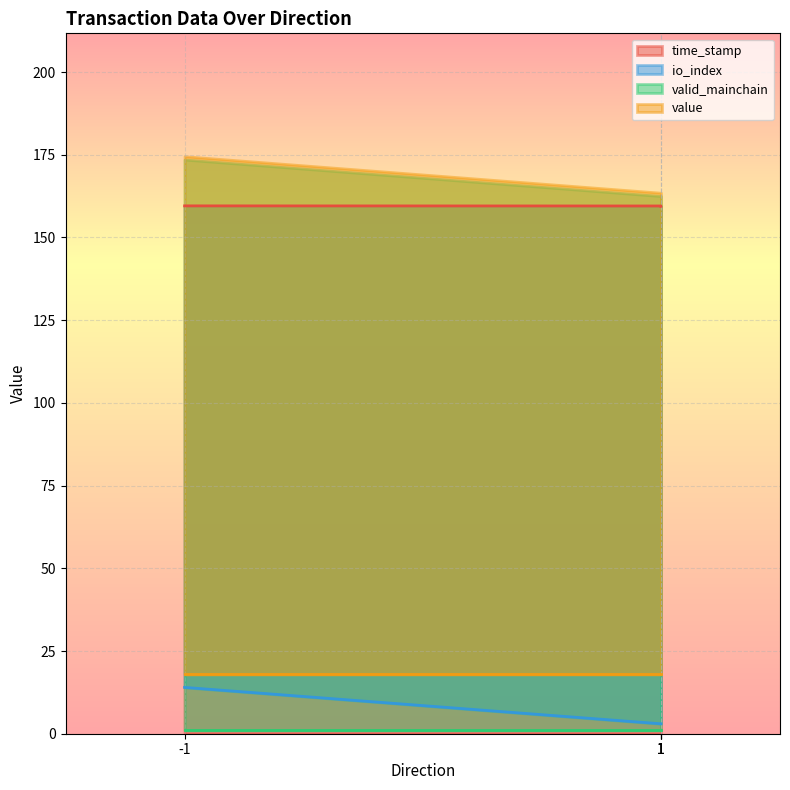

True or false: time_stamp and io_index intersect in this chart.

False